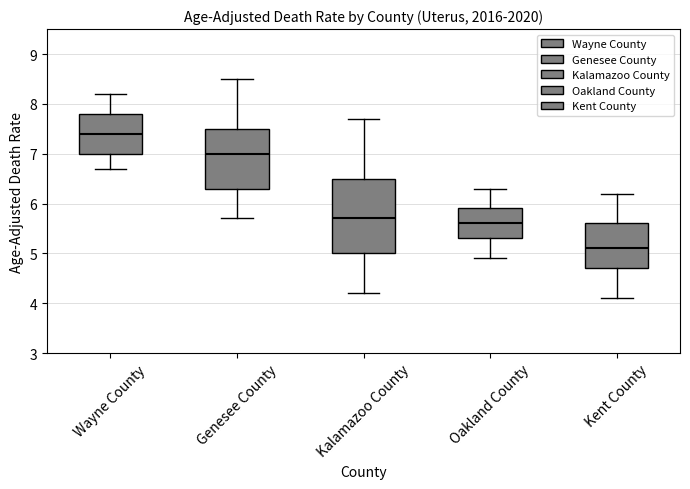

Reading left to right, read every box against the y-axis: the position of its median line, the range the box covers, and the ends of its whiskers. The values are not printed on the chart, so give them approximately, as read against the axis.

Wayne County: median 7.4, box 7.0 to 7.8, whiskers 6.7 to 8.2
Genesee County: median 7.0, box 6.3 to 7.5, whiskers 5.7 to 8.5
Kalamazoo County: median 5.7, box 5.0 to 6.5, whiskers 4.2 to 7.7
Oakland County: median 5.6, box 5.3 to 5.9, whiskers 4.9 to 6.3
Kent County: median 5.1, box 4.7 to 5.6, whiskers 4.1 to 6.2